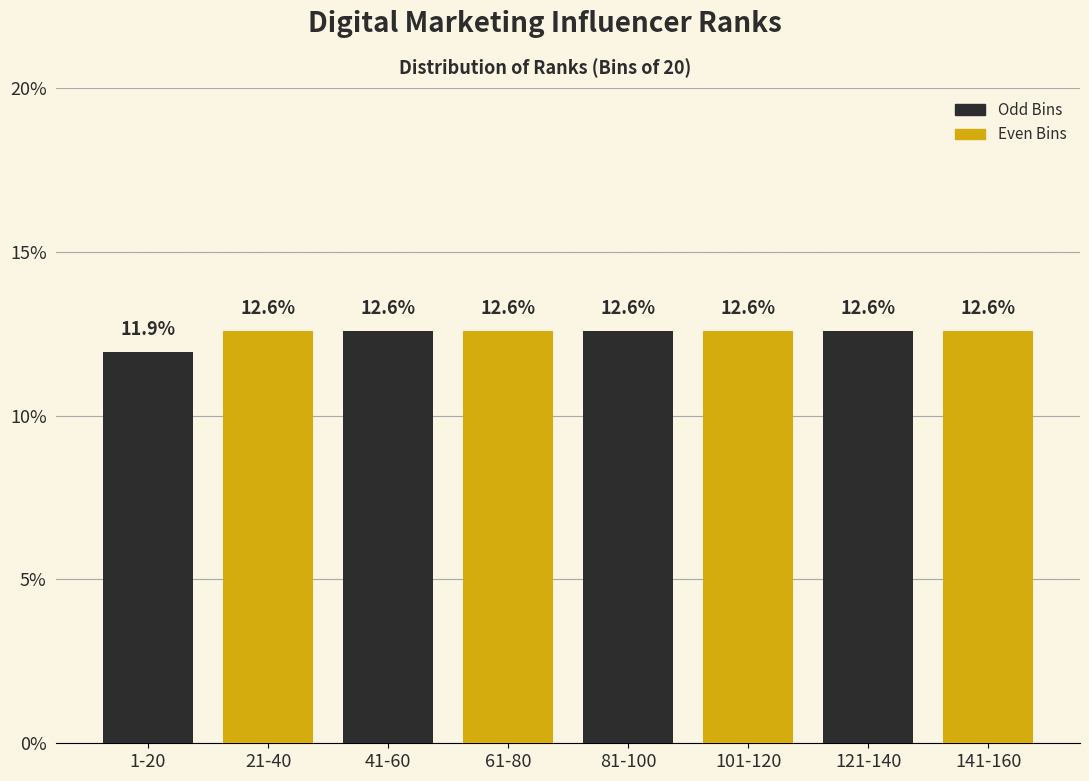

Reading left to right, list all the values displayed in this chart.

1-20=11.9	21-40=12.6	41-60=12.6	61-80=12.6	81-100=12.6	101-120=12.6	121-140=12.6	141-160=12.6